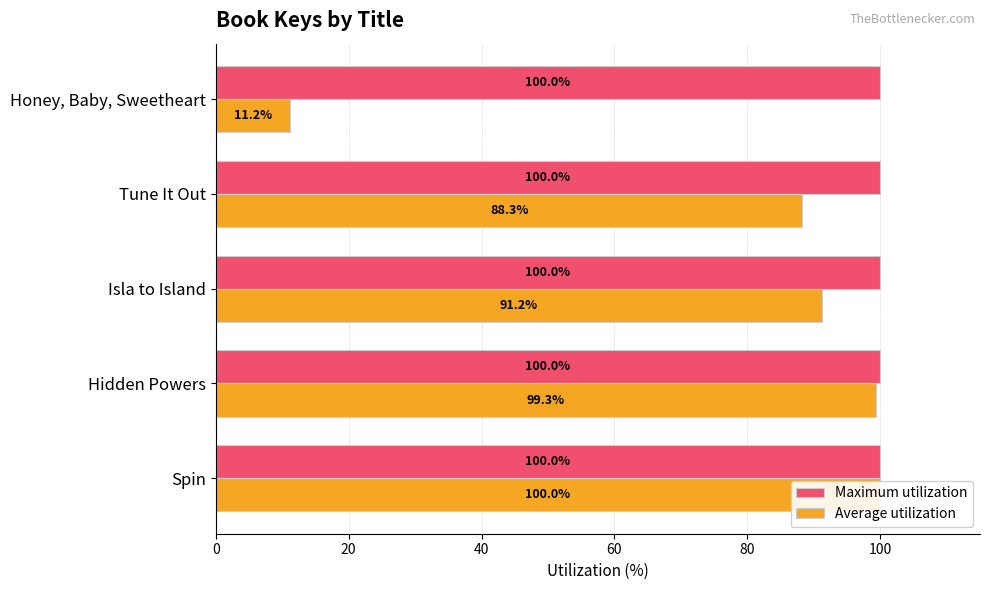

How many groups of bars are there?

5